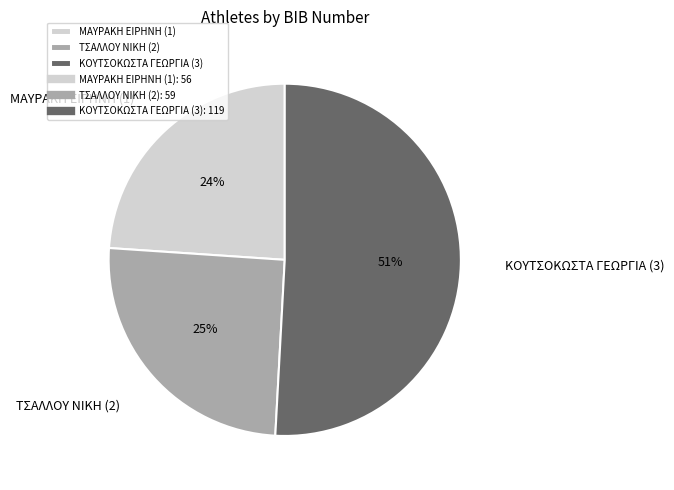

Is the sum of ΚΟΥΤΣΟΚΩΣΤΑ ΓΕΩΡΓΙΑ (3) and ΤΣΑΛΛΟΥ ΝΙΚΗ (2) greater than half?

Yes